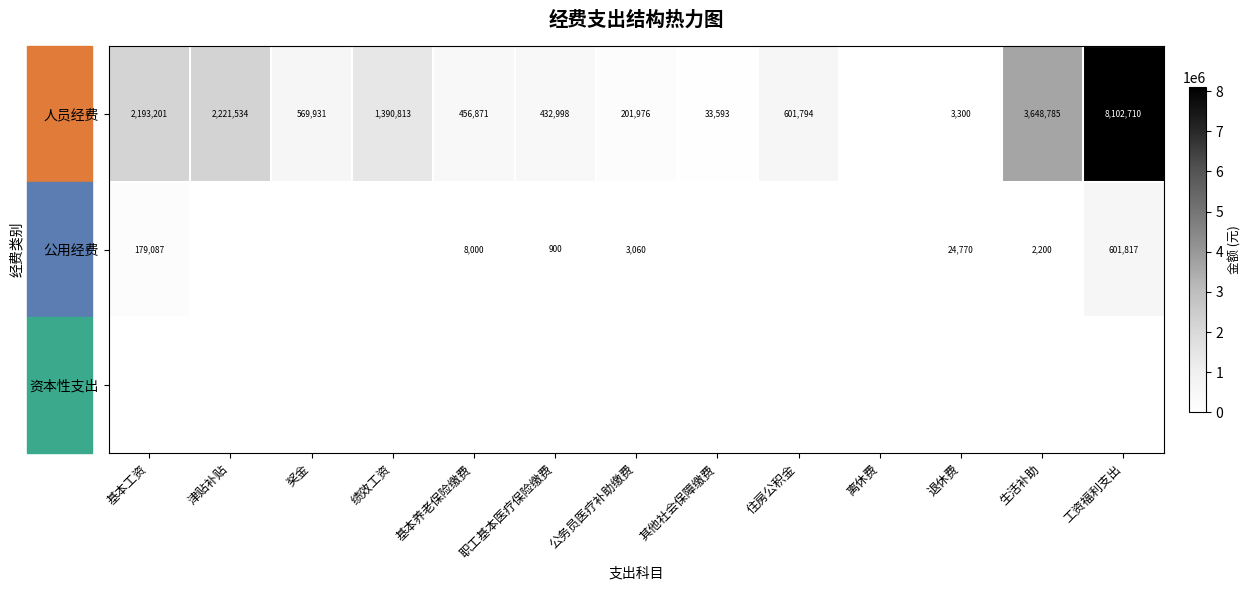

Between 工资福利支出 and 绩效工资, which is larger?

工资福利支出